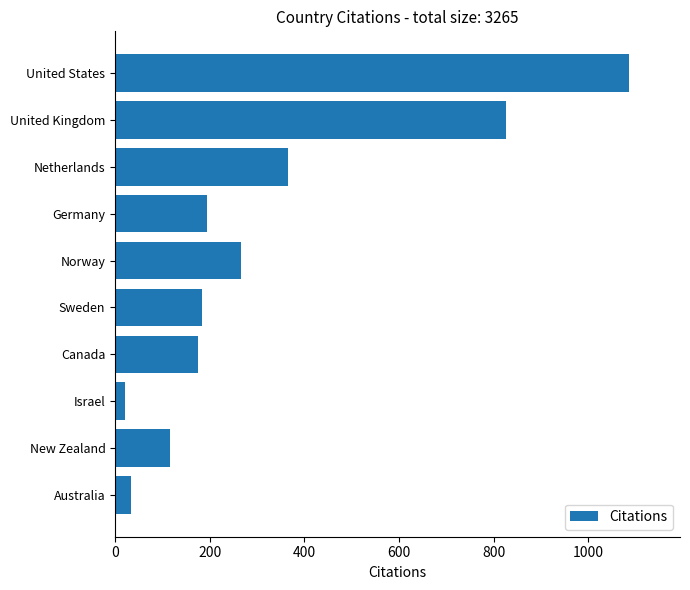

What is the difference between the maximum and minimum values?

1064